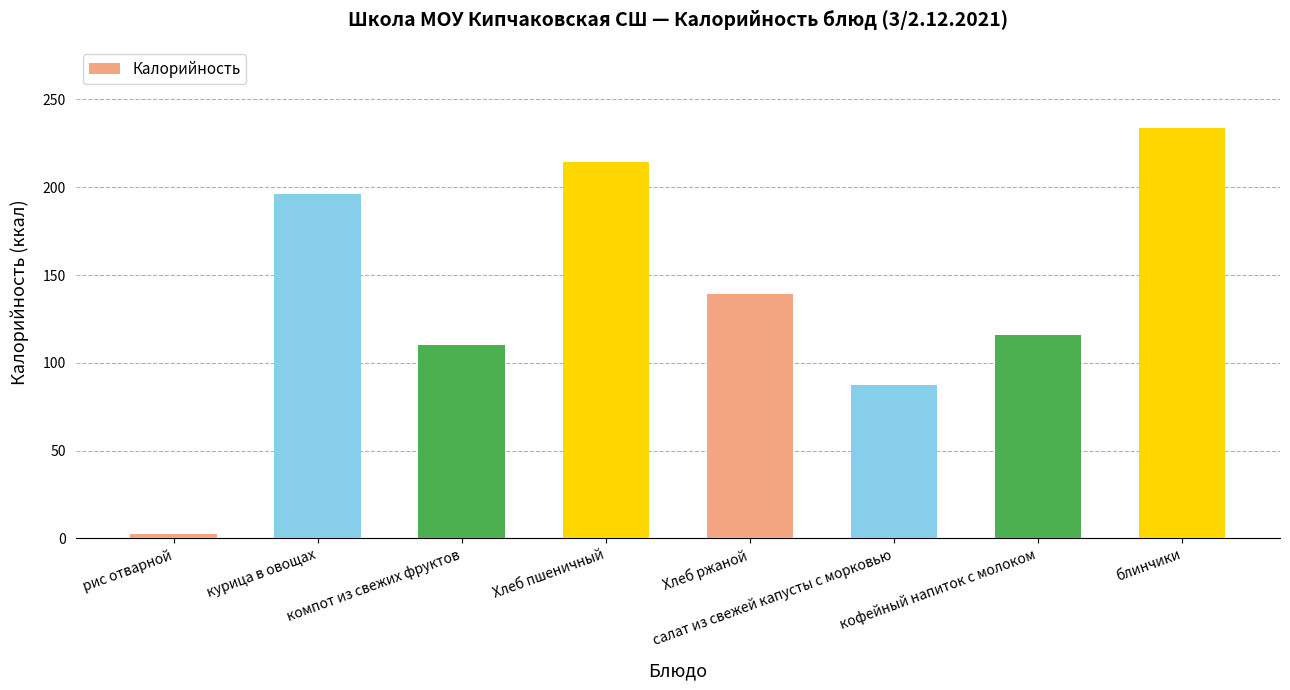

At which label does the data first exceed 139?

курица в овощах